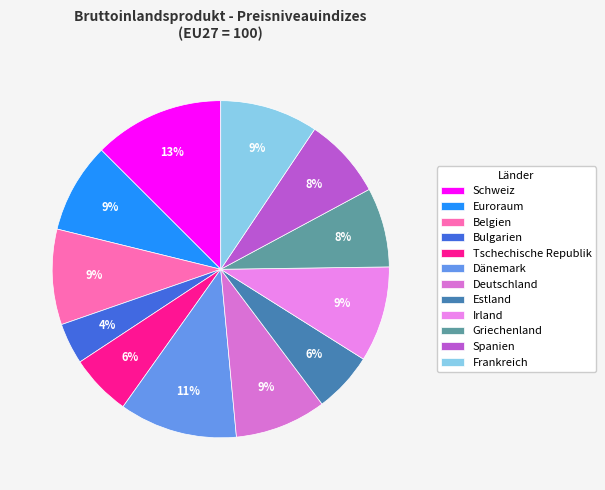

What portion of the pie excludes Irland?

90.8%